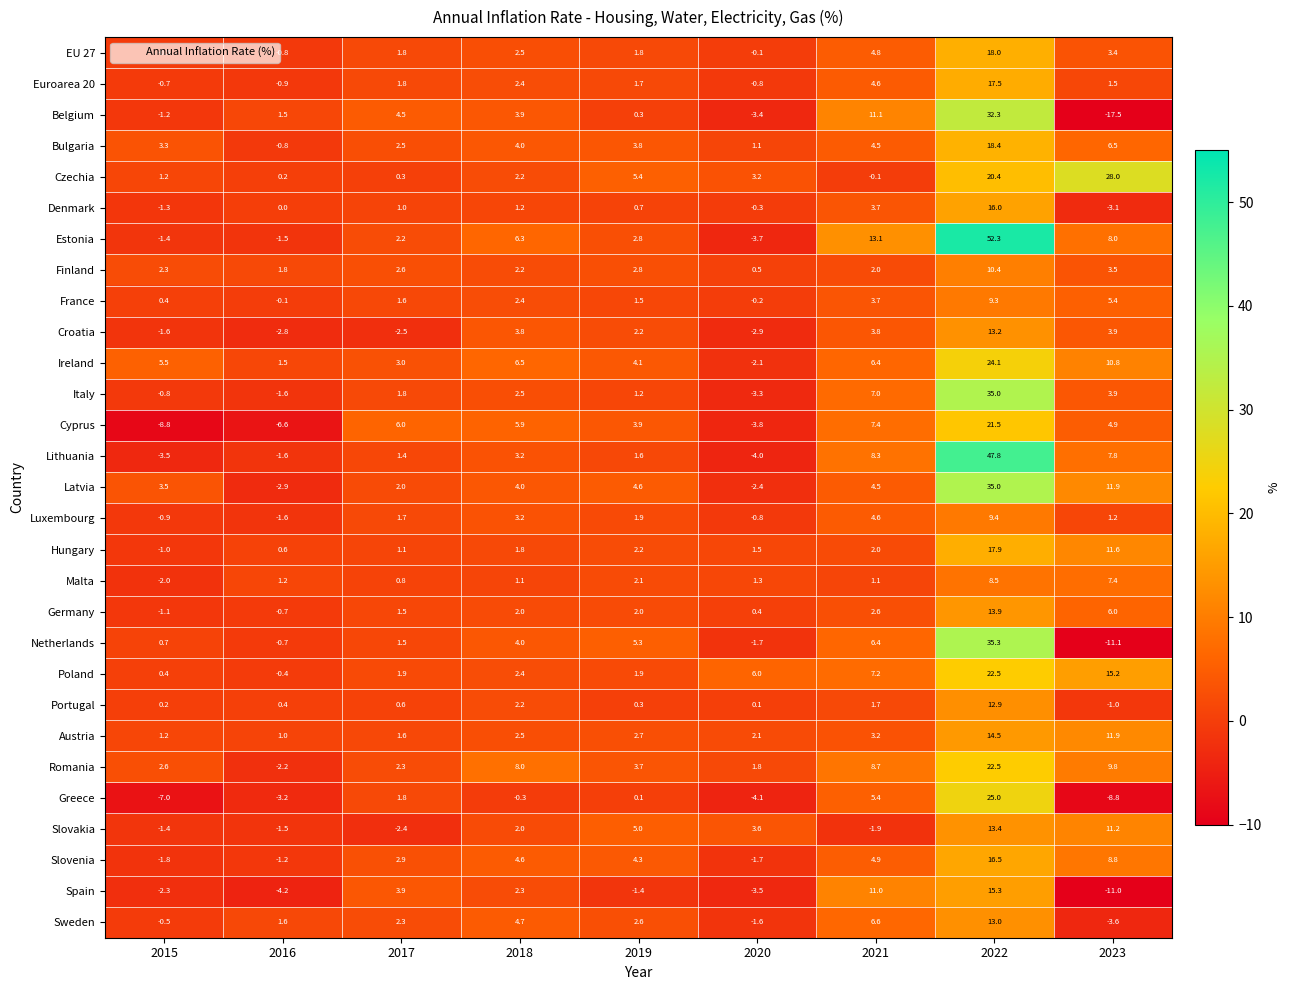

What is the average value of the Austria series?

4.5